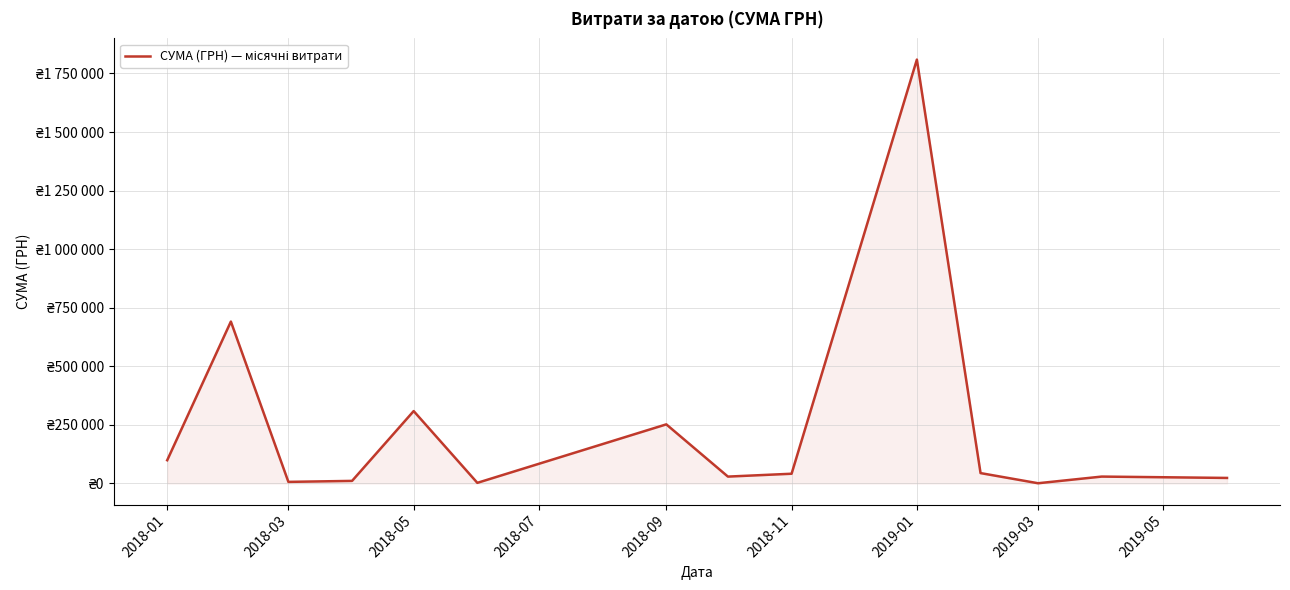

Is this an area chart (filled region under the line)?

Yes